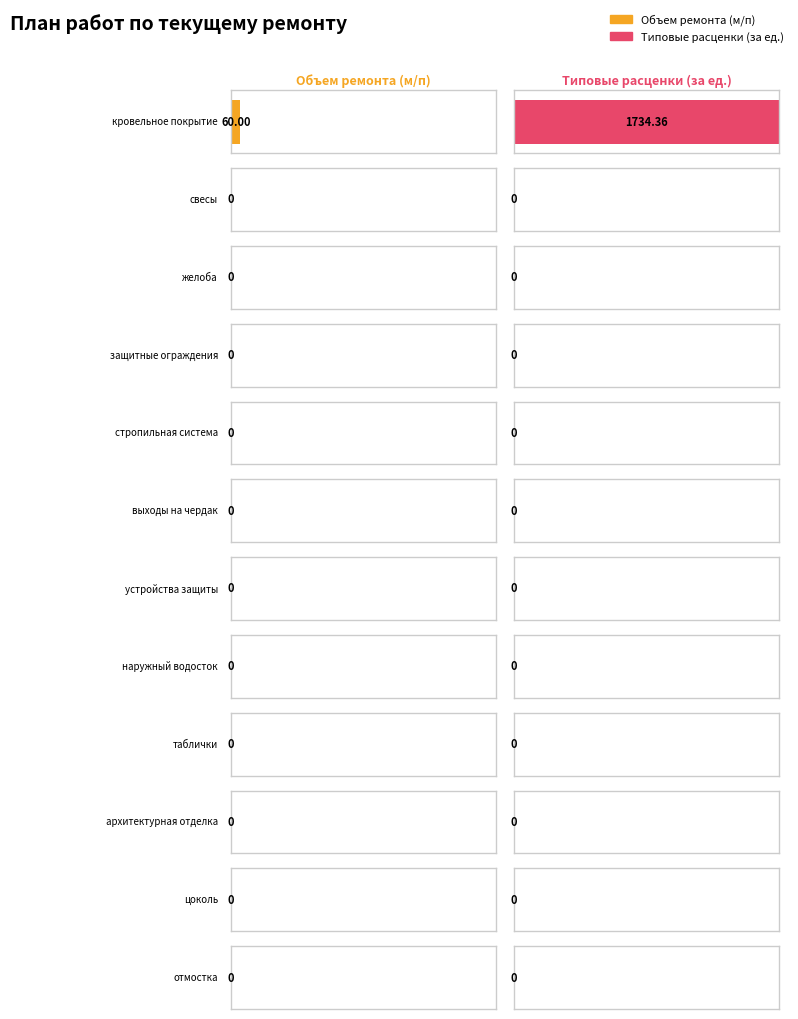

Which series has the largest range (max minus min)?

Типовые расценки (за единицу)